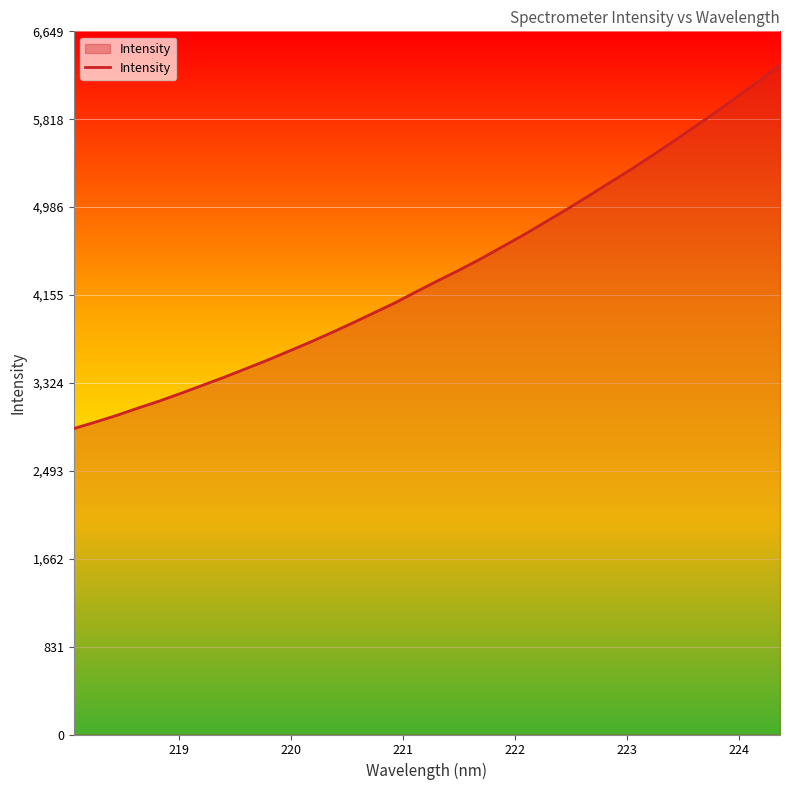

What is the smallest value displayed?

2893.0